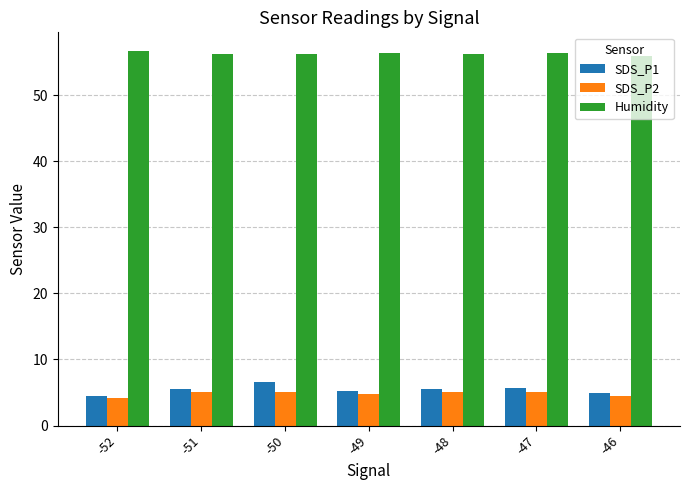

Are the bars grouped side by side (vs. stacked)?

Yes